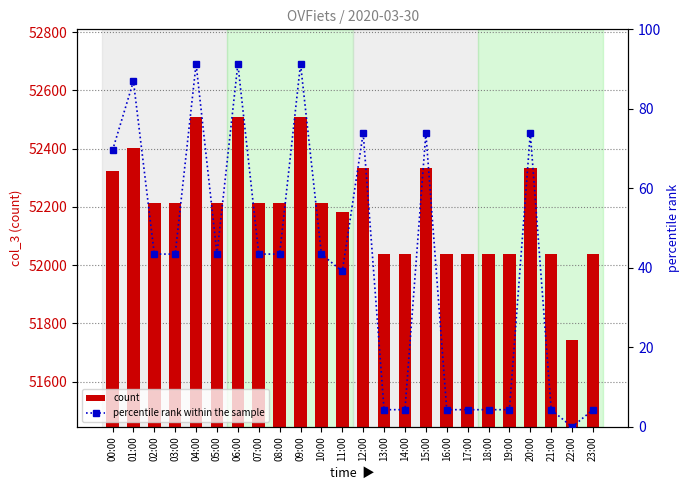

Is the value of count at 13:00 greater than the value of percentile rank within the sample at 20:00?

Yes